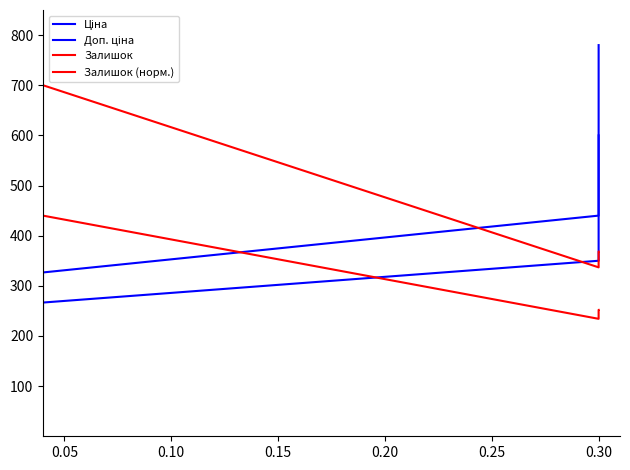

True or false: Ціна and Доп. ціна intersect in this chart.

False